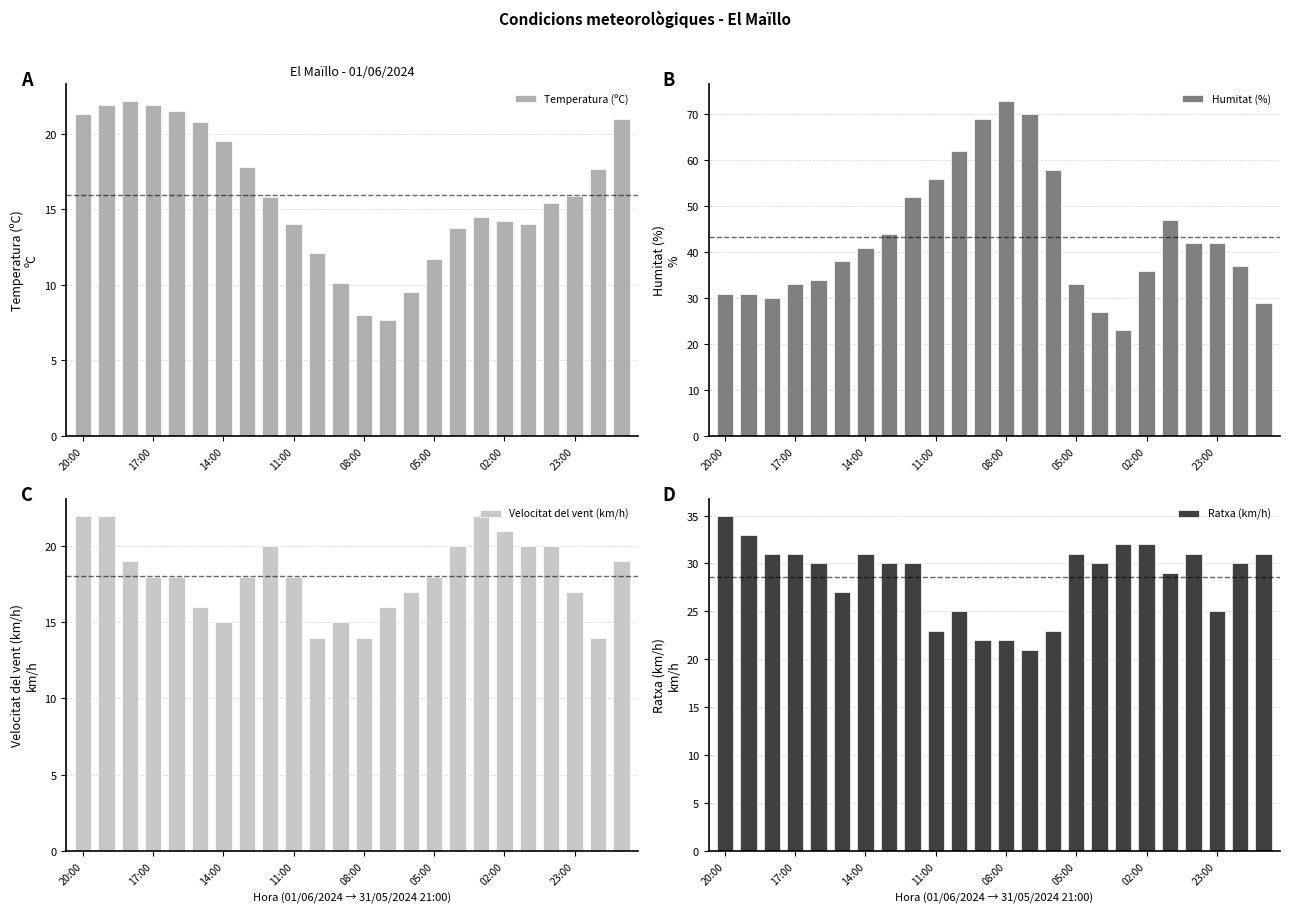

How many categories are shown in the chart?

24